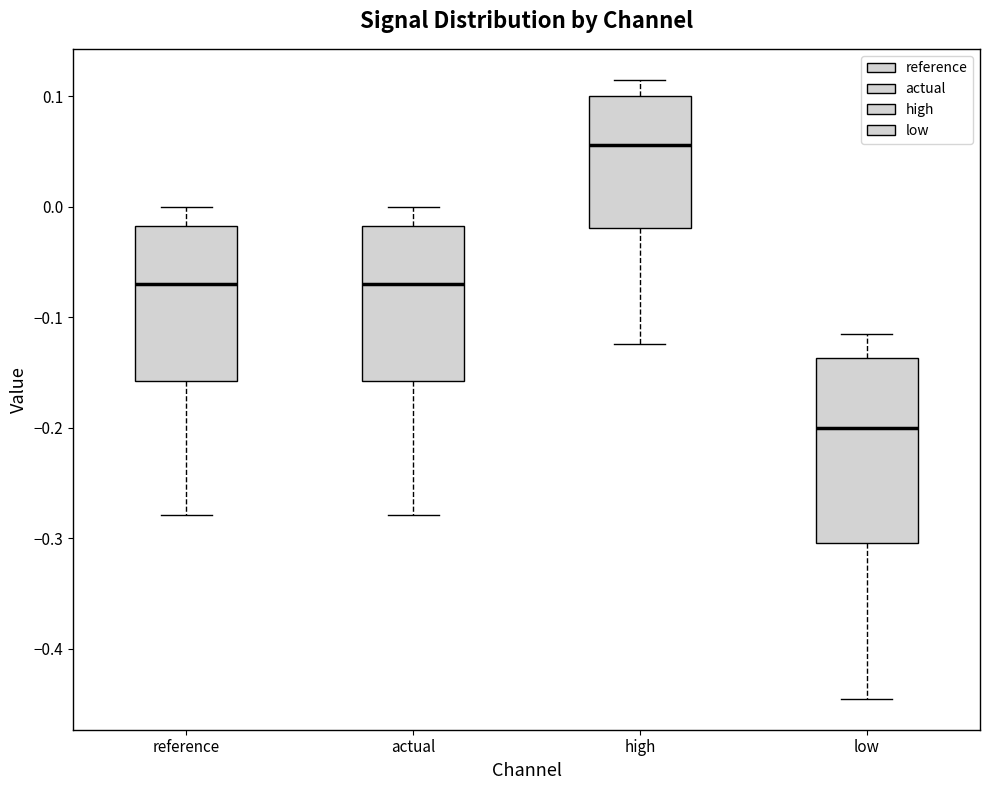

Reading left to right, read every box against the y-axis: the position of its median line, the range the box covers, and the ends of its whiskers. The values are not printed on the chart, so give them approximately, as read against the axis.

reference: median -0.07, box -0.16 to -0.02, whiskers -0.28 to 0.00
actual: median -0.07, box -0.16 to -0.02, whiskers -0.28 to 0.00
high: median 0.06, box -0.02 to 0.10, whiskers -0.12 to 0.11
low: median -0.20, box -0.30 to -0.14, whiskers -0.45 to -0.11